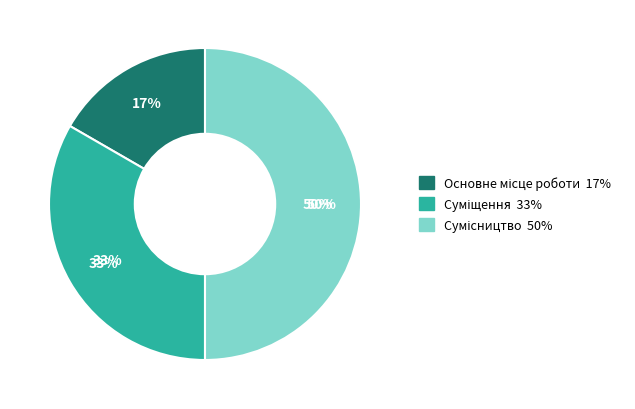

How many slices are in this pie chart?

3